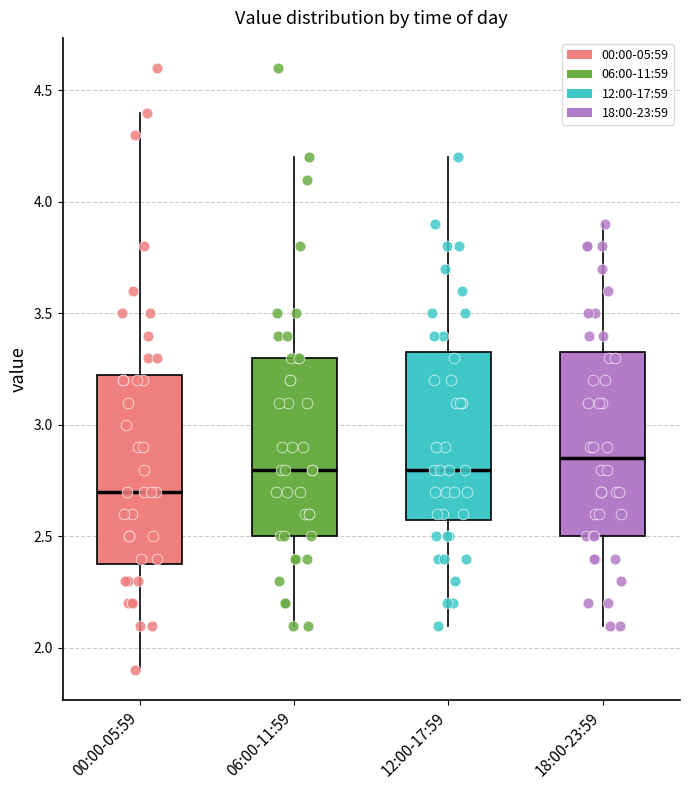

Reading left to right, transcribe this box plot: for each box, give where its median line is, the range the box spans, and where its two whiskers end, as read against the y-axis. The values are not printed on the chart, so give them approximately, as read against the axis.

00:00-05:59: median 2.70, box 2.40 to 3.25, whiskers 1.90 to 4.40
06:00-11:59: median 2.80, box 2.50 to 3.30, whiskers 2.10 to 4.20
12:00-17:59: median 2.80, box 2.60 to 3.35, whiskers 2.10 to 4.20
18:00-23:59: median 2.85, box 2.50 to 3.35, whiskers 2.10 to 3.90